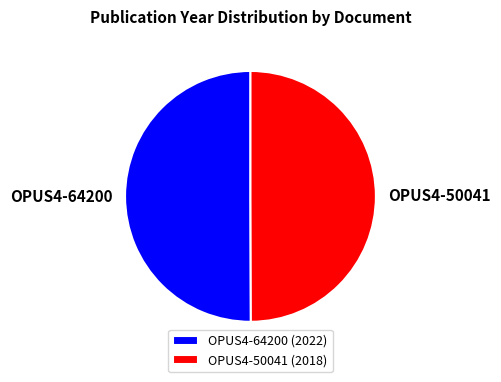

Is it true that OPUS4-64200 is 50% of the pie?

True